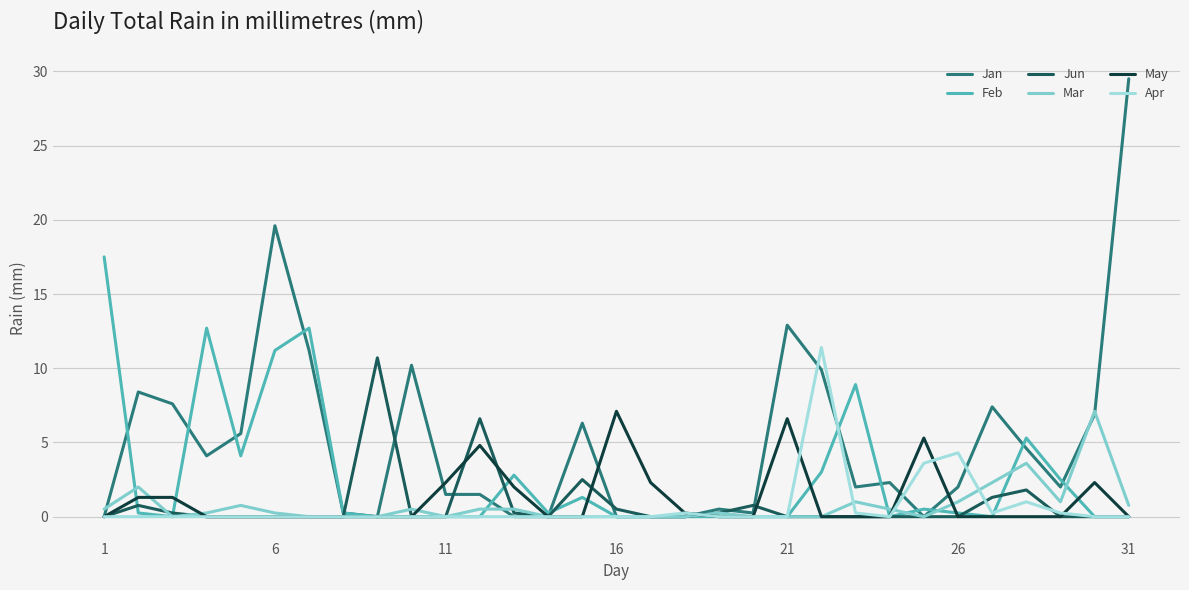

Which series has the largest range (max minus min)?

Jan